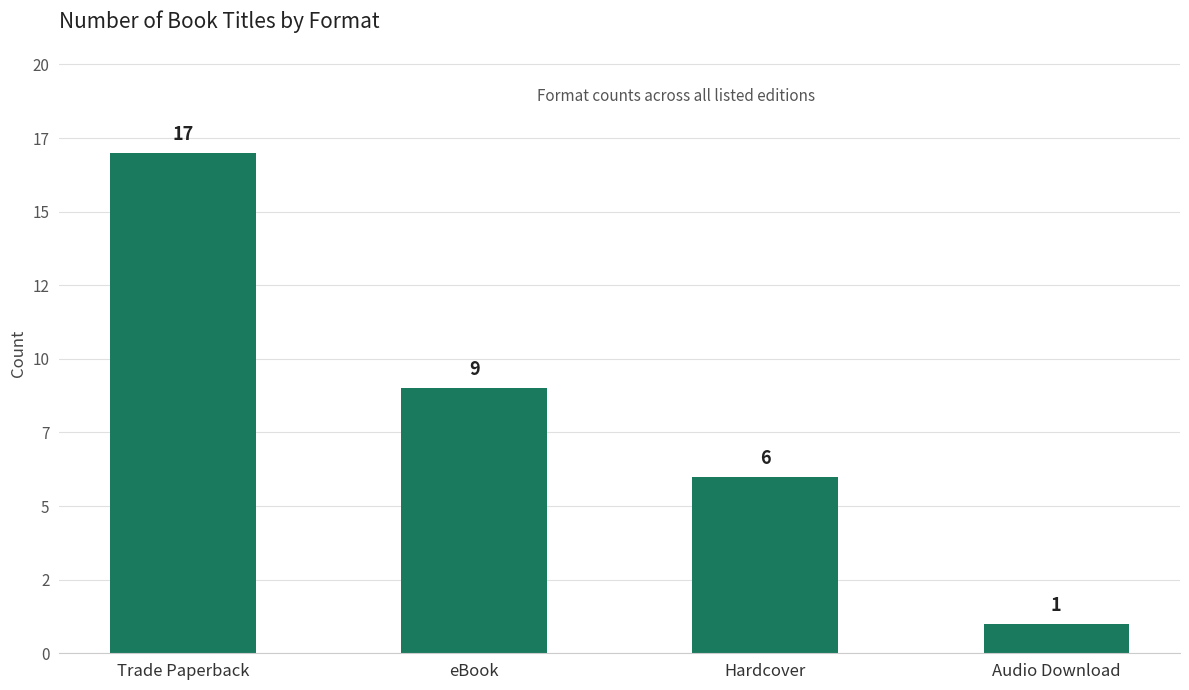

Does the chart contain any negative values?

No